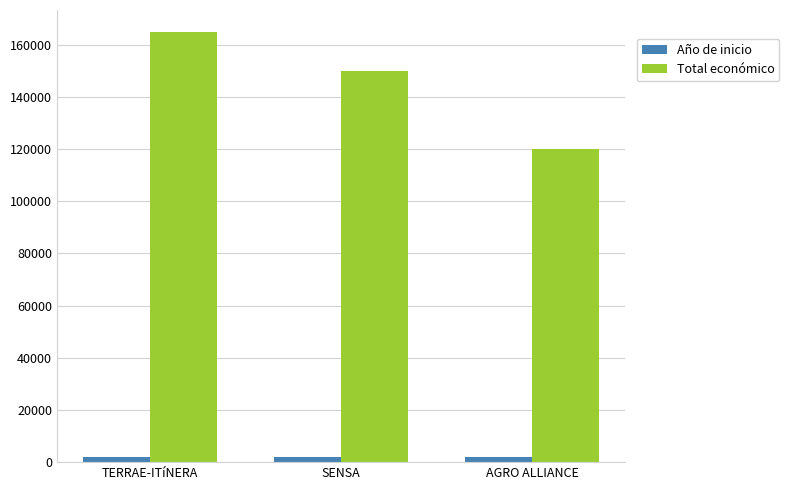

At which label is Total económico closest to 142500?

SENSA